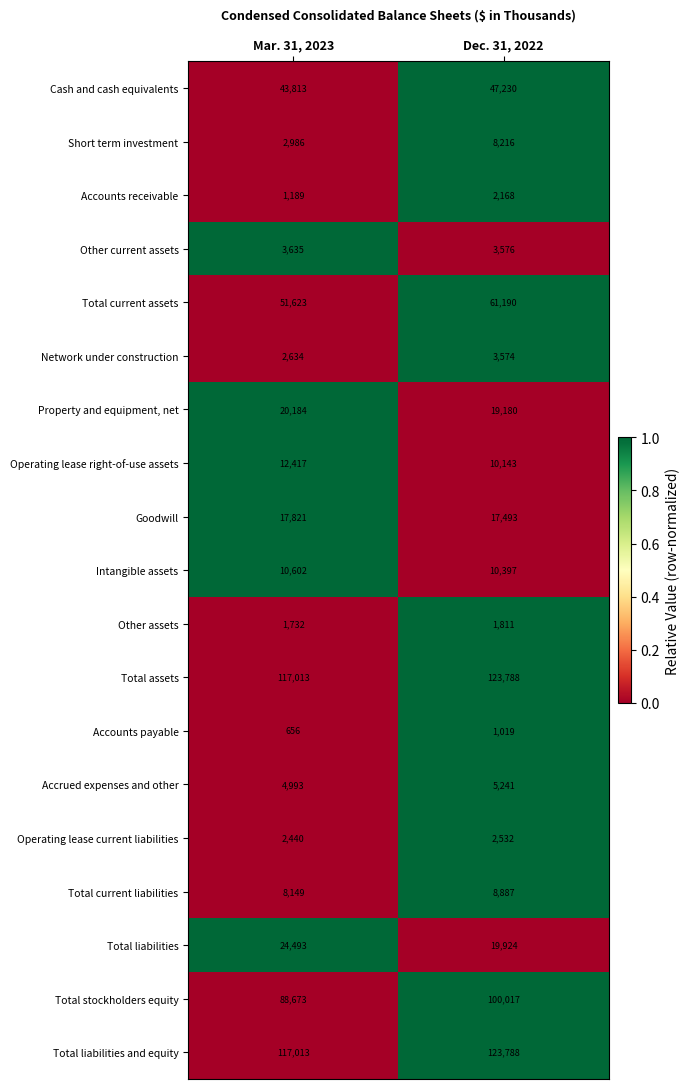

List the labels in order of Total liabilities and equity value, largest first.

Dec. 31, 2022, Mar. 31, 2023